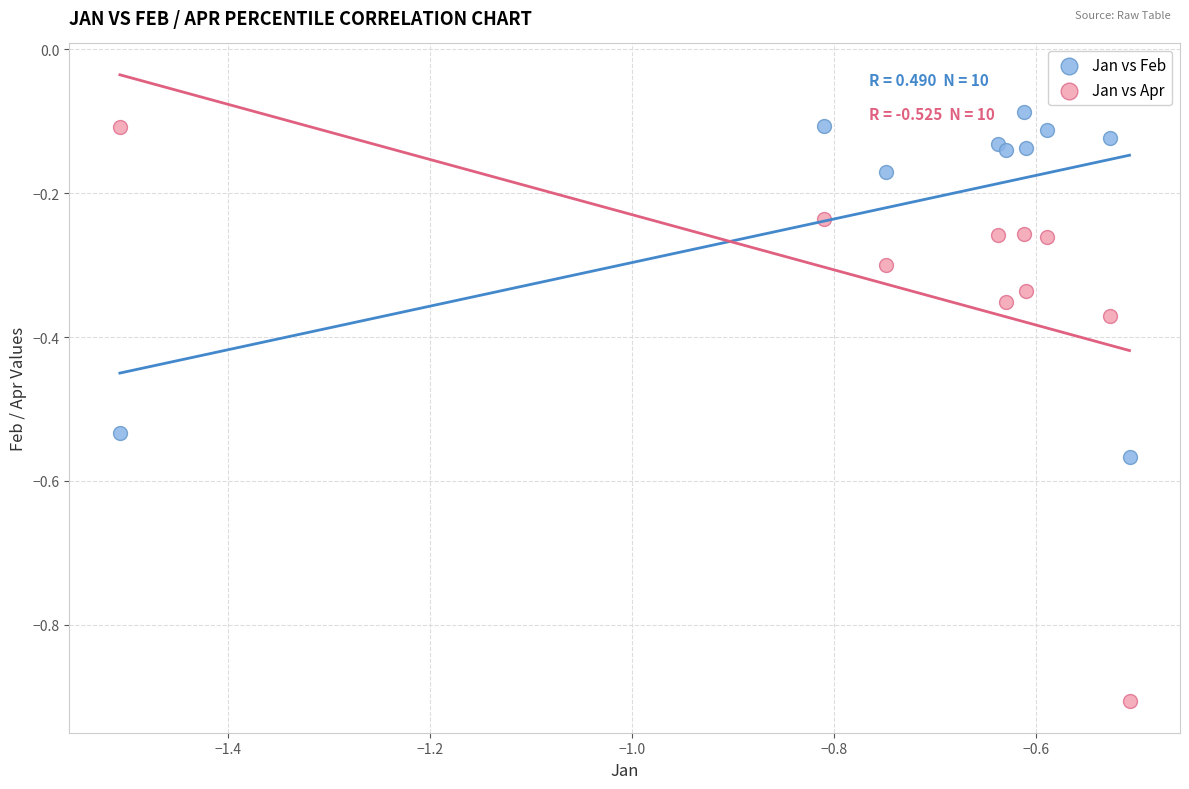

Which series reaches the maximum Y coordinate?

Jan vs Feb